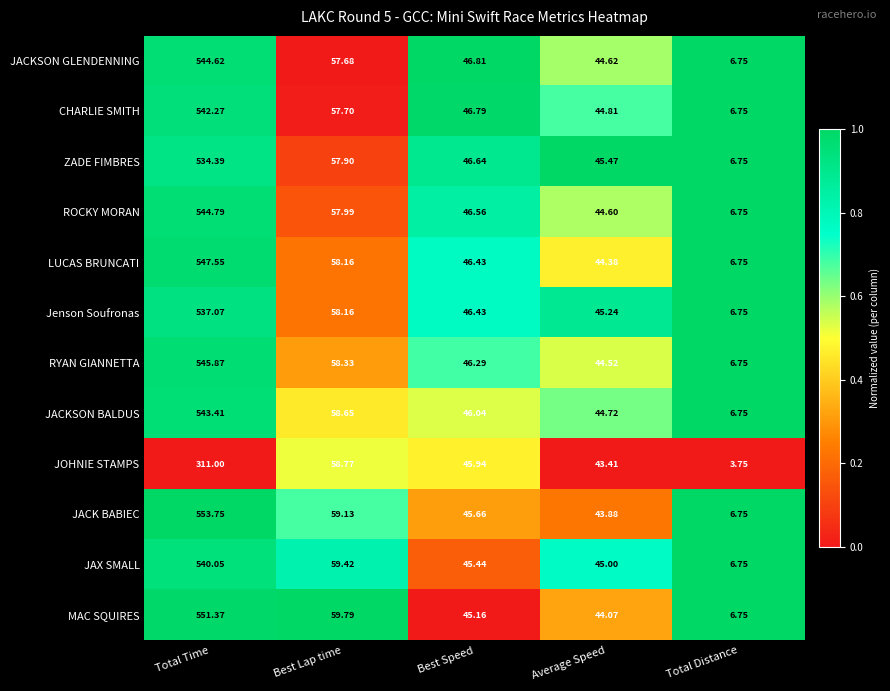

Where does the ROCKY MORAN series first go above 46?

Total Time